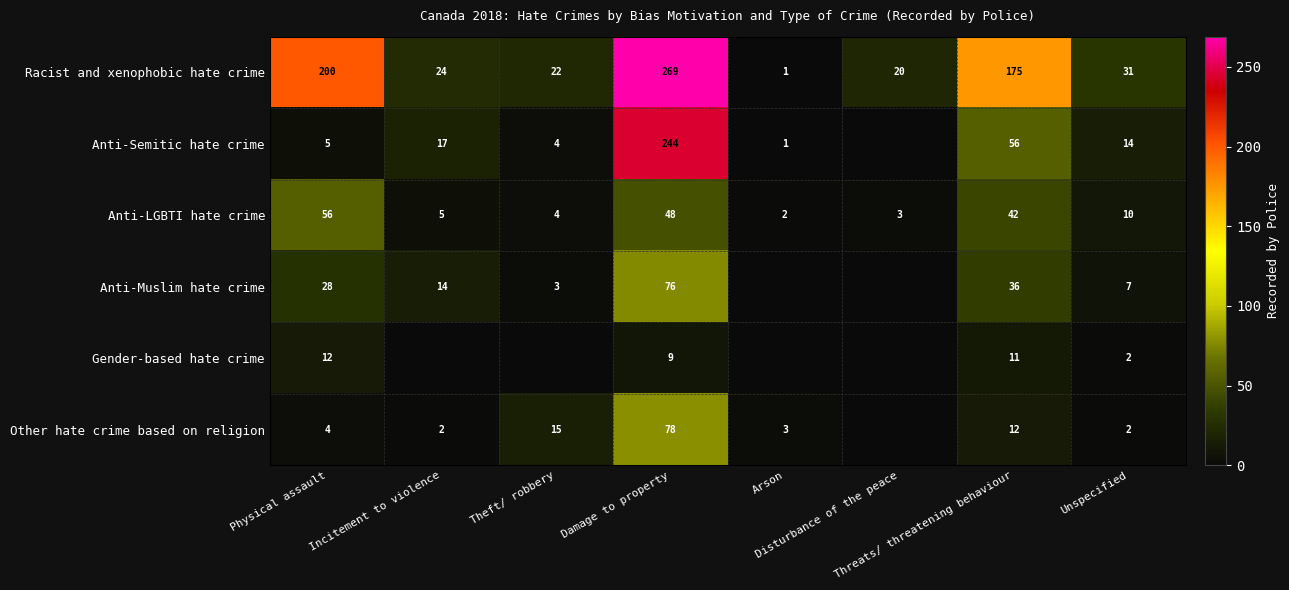

What is the sum of all Anti-Muslim hate crime values?

164